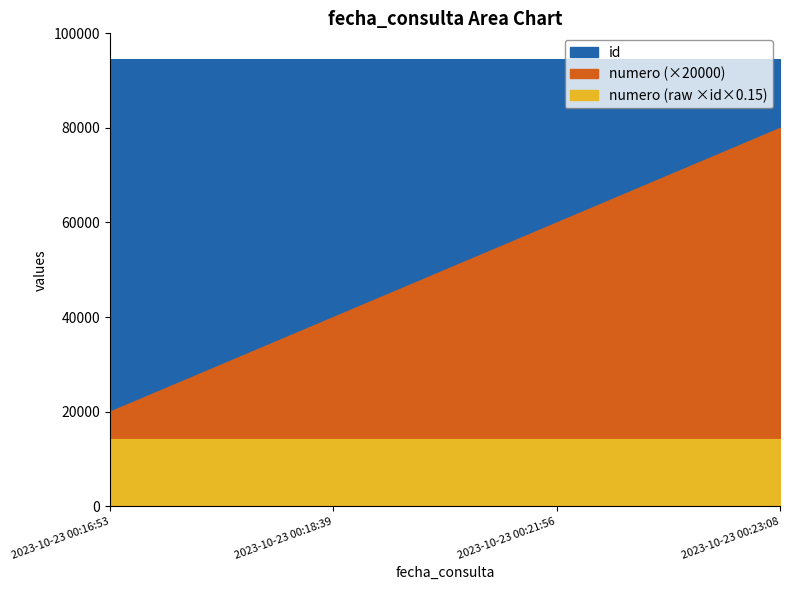

What position from the right is 2023-10-23 00:16:53?

4